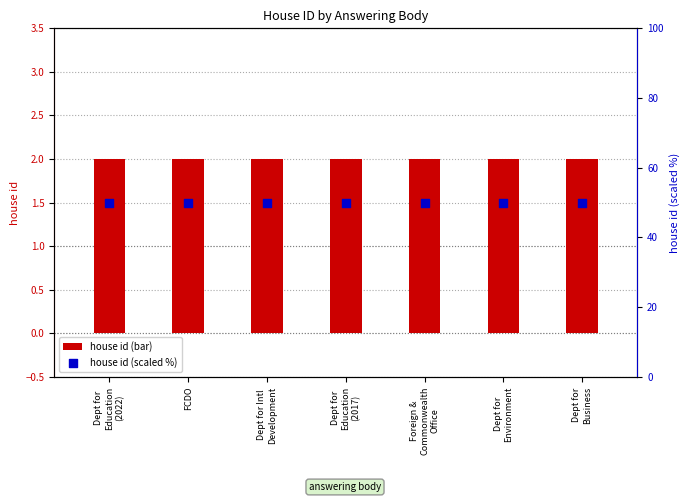

At how many categories does at least one series exceed 24?

7